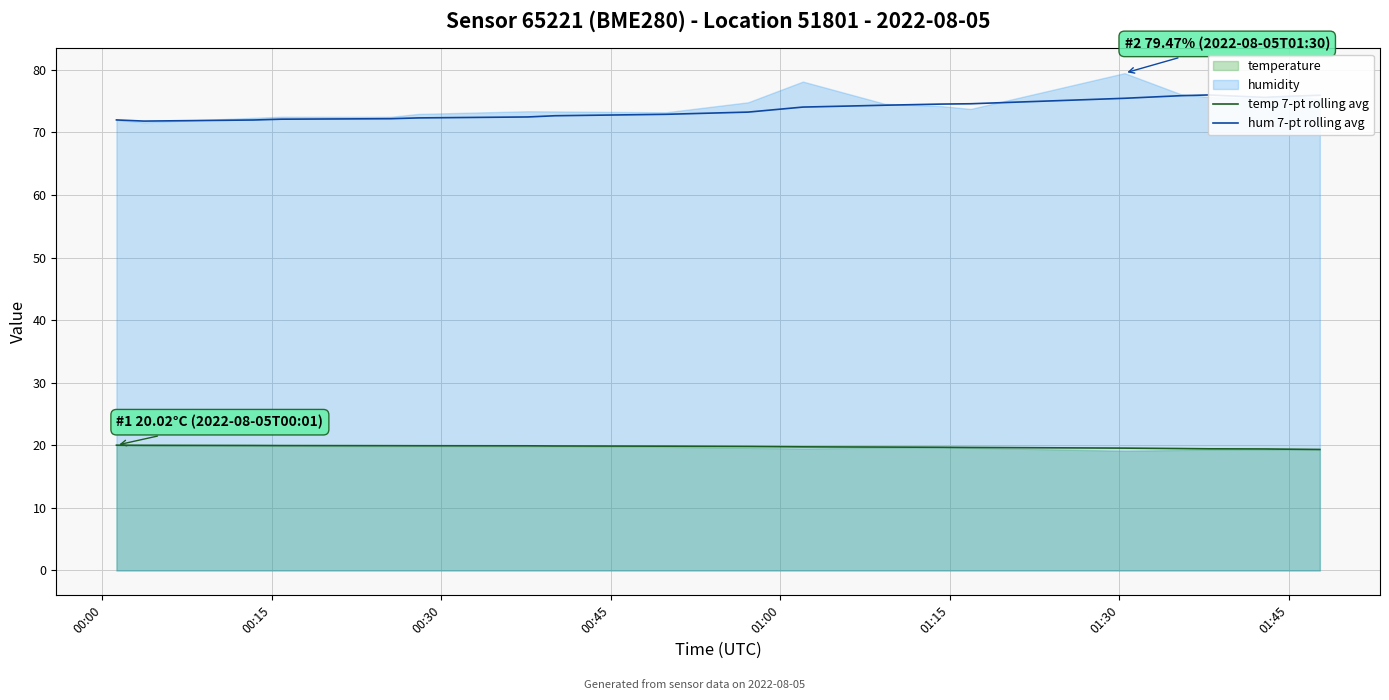

What is the minimum value for temp 7-pt rolling avg?

19.3